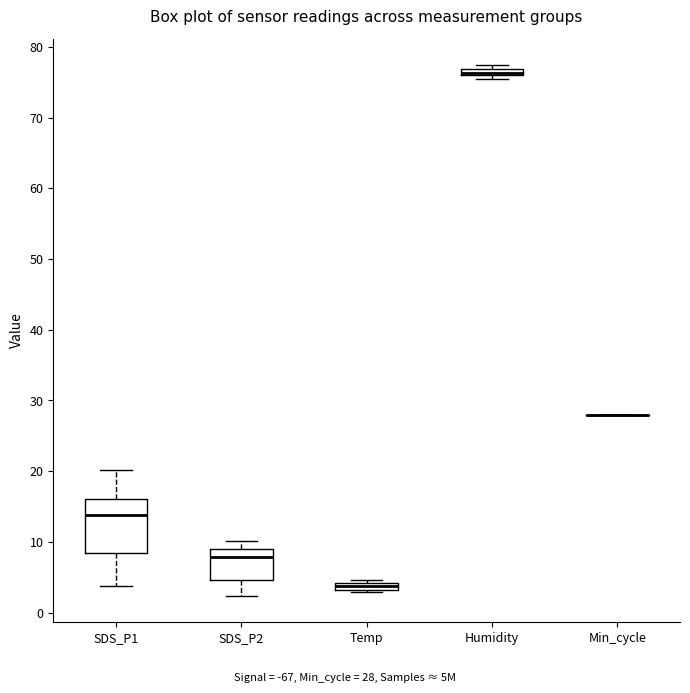

Where is the lower edge of the box for SDS_P1 on the y-axis? The values are not printed on the chart, so give them approximately, as read against the axis.

8